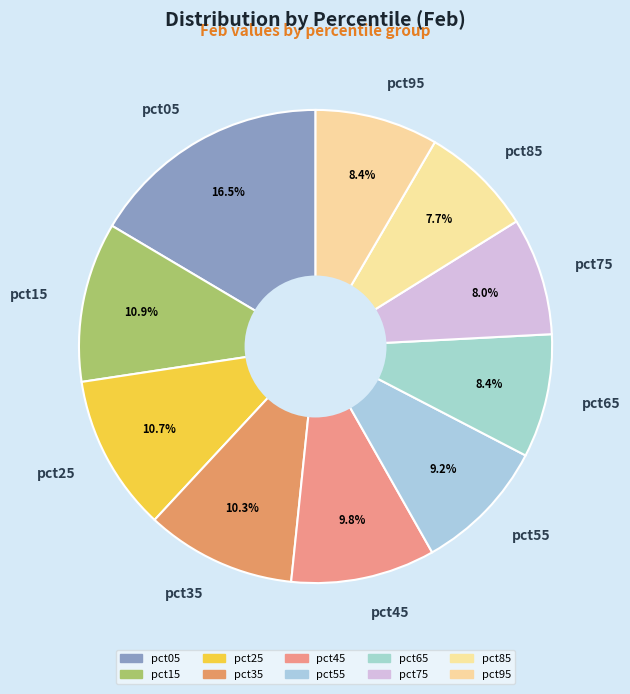

What is the ratio of the value at pct45 to the value at pct15?

0.9